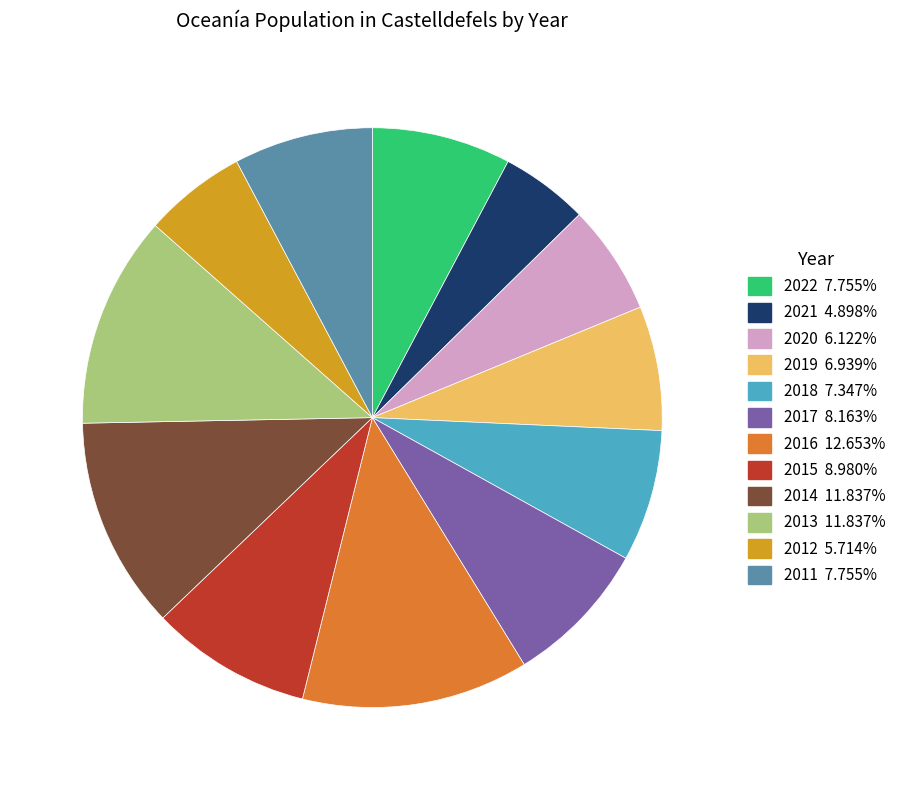

How many segments does this pie chart have?

12